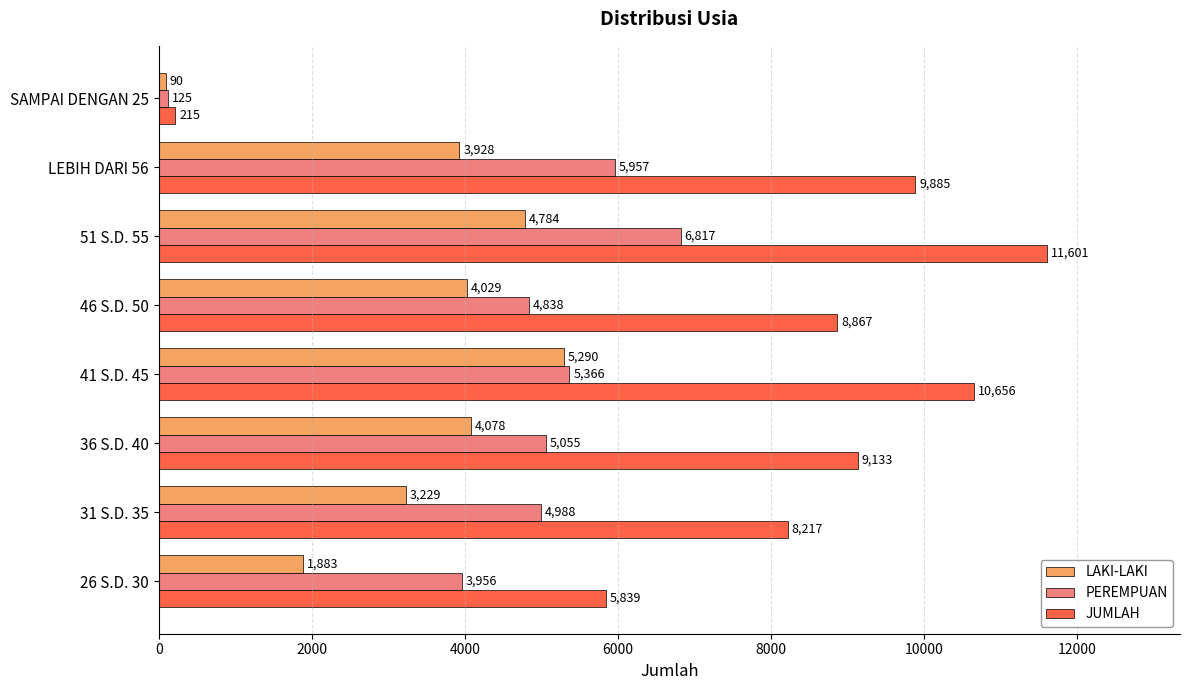

Where is JUMLAH nearest to the value 5908?

26 S.D. 30